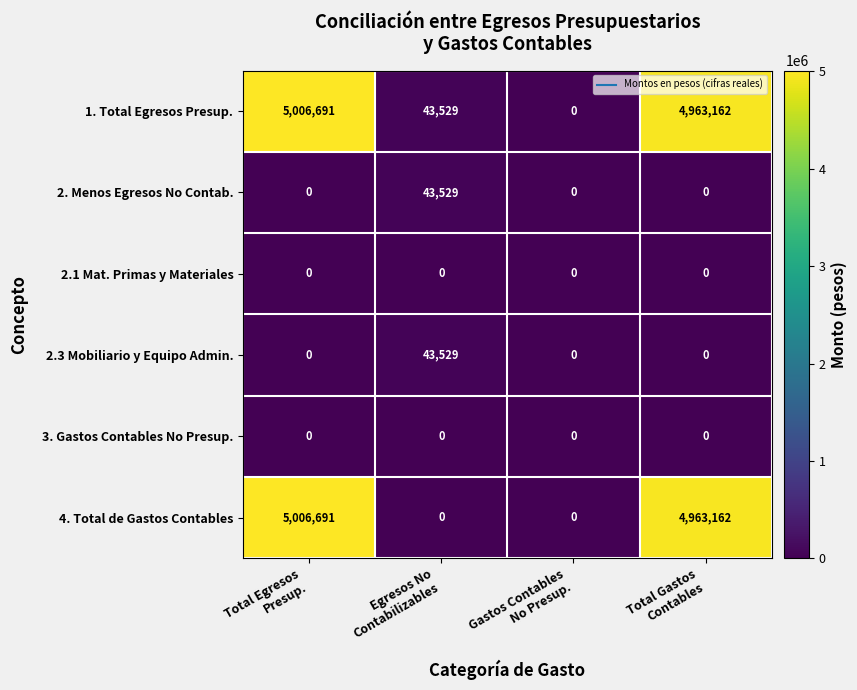

What is the greatest value displayed?

5006691